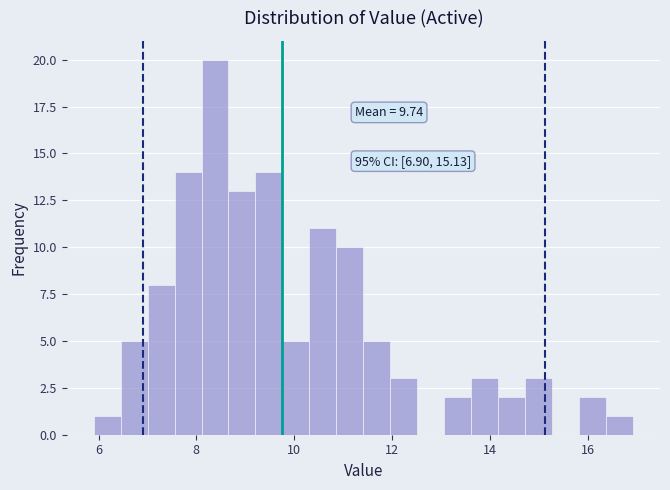

Read against the x-axis, roughly where is the centre of the tallest bar?

8.4